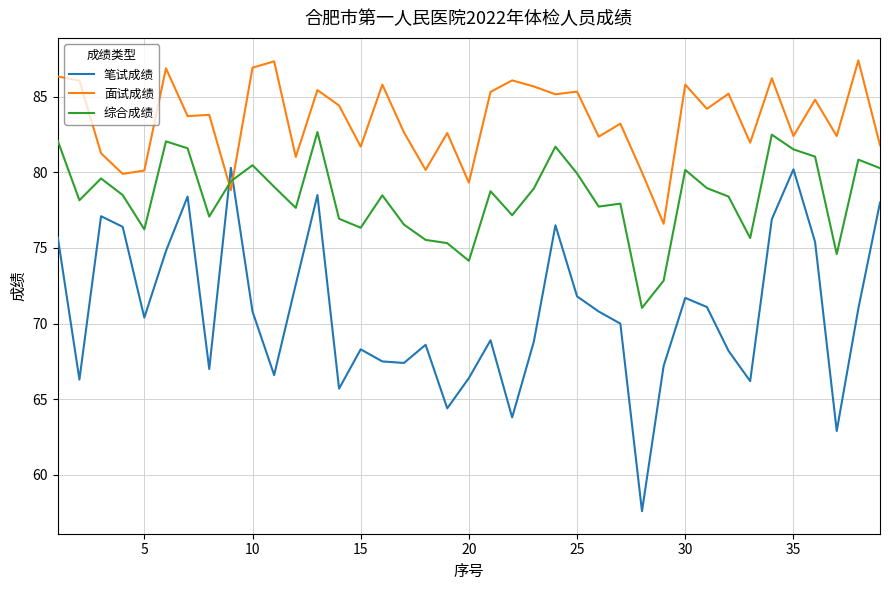

List the series in order of their peak value, highest first.

面试成绩, 综合成绩, 笔试成绩